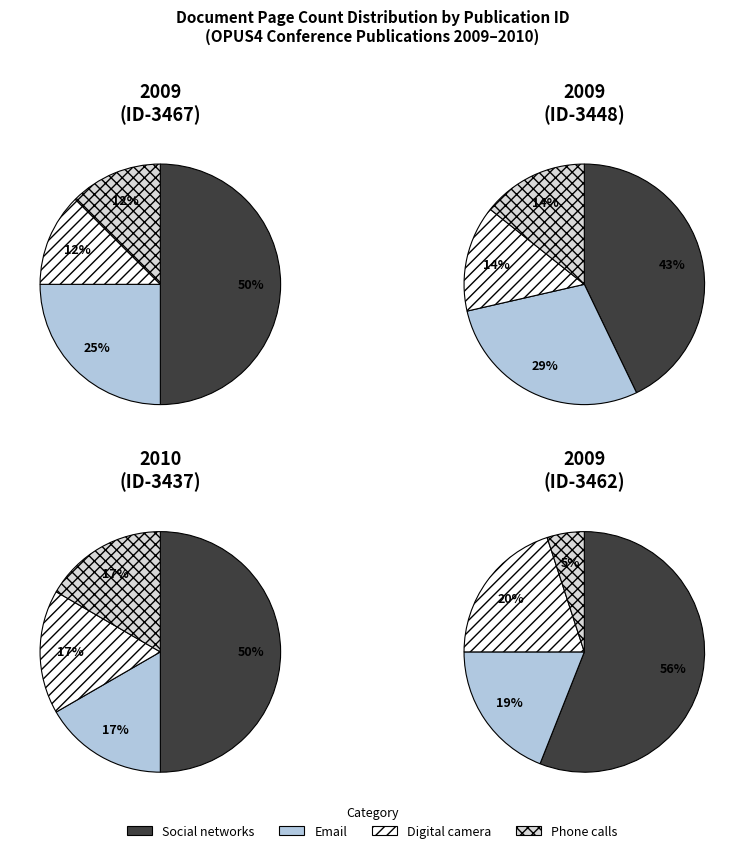

To the nearest percent, what is the combined percentage of OPUS4-3462 and OPUS4-3437?

24%